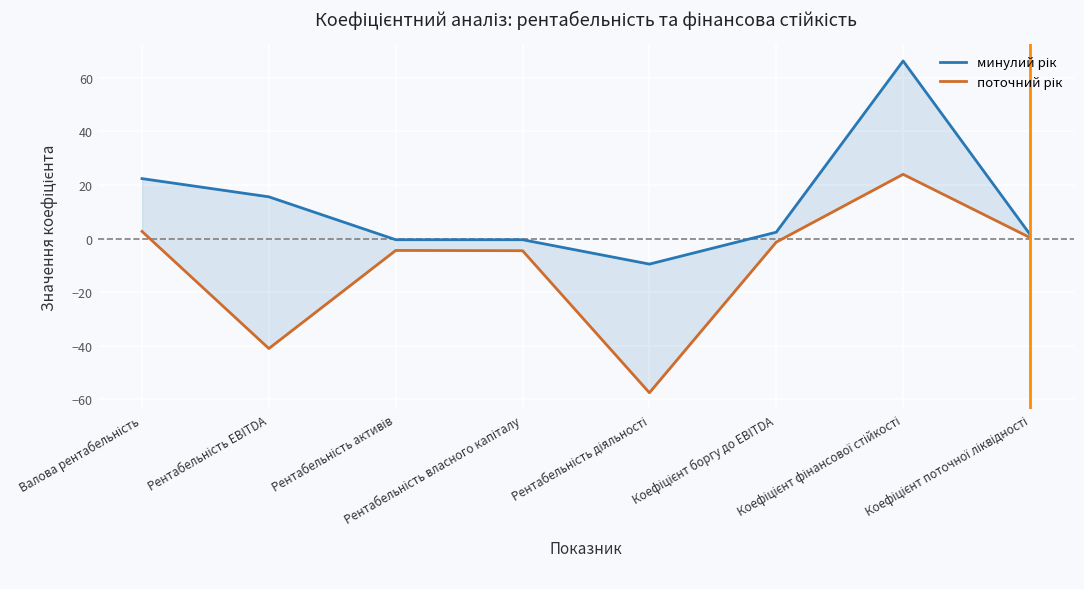

What are all the series names shown in the legend?

минулий рік, поточний рік